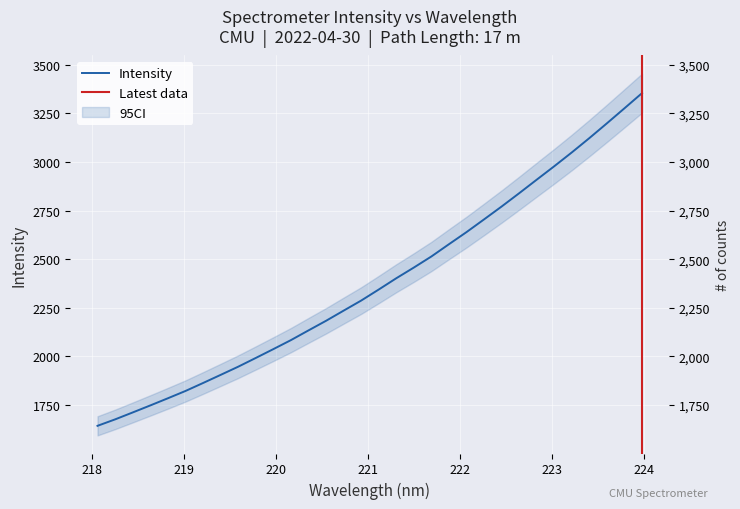

True or false: there are more than 1 points higher than both neighbors.

False